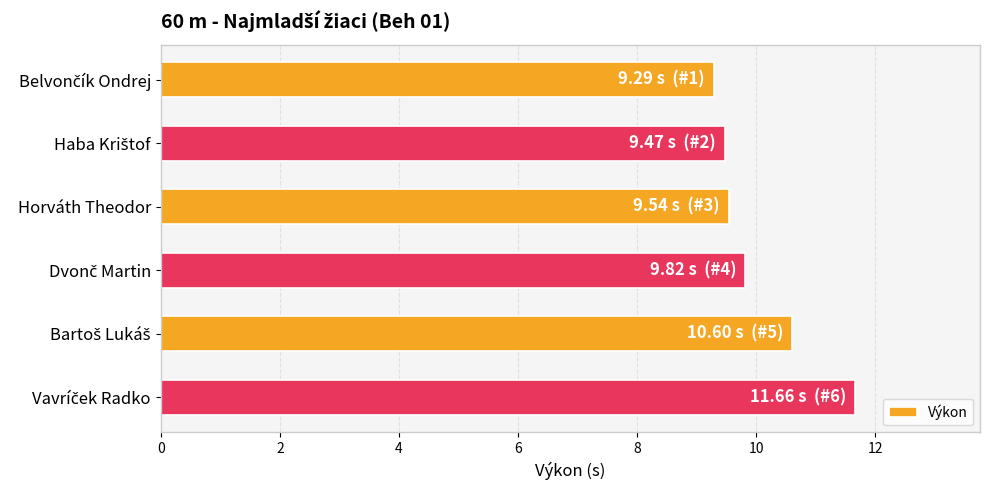

What is the difference between the maximum and minimum values?

2.4